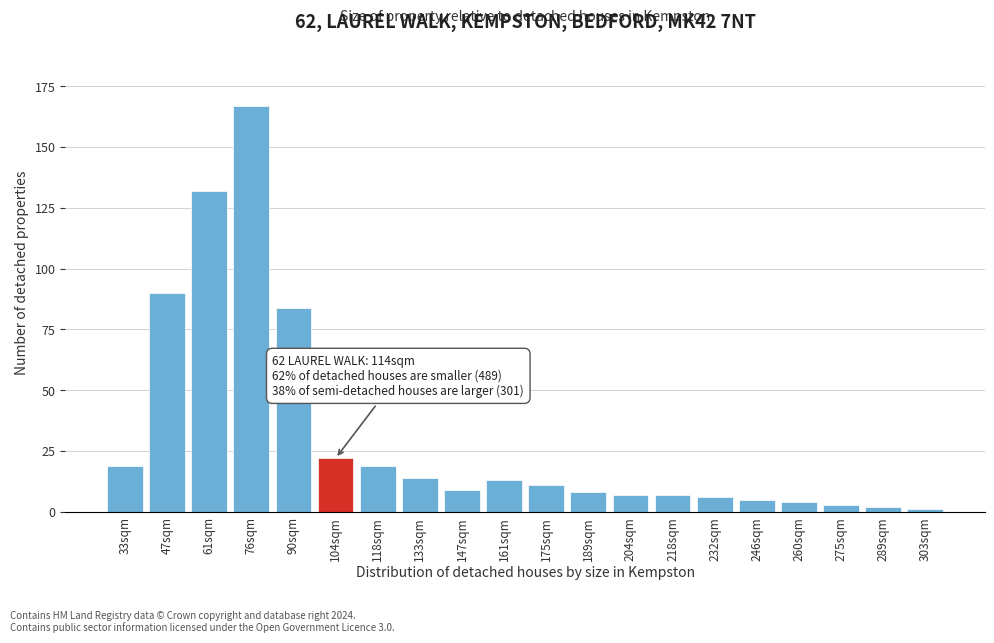

Reading left to right, list all the values displayed in this chart.

19	90	132	167	84	22	19	14	9	13	11	8	7	7	6	5	4	3	2	1